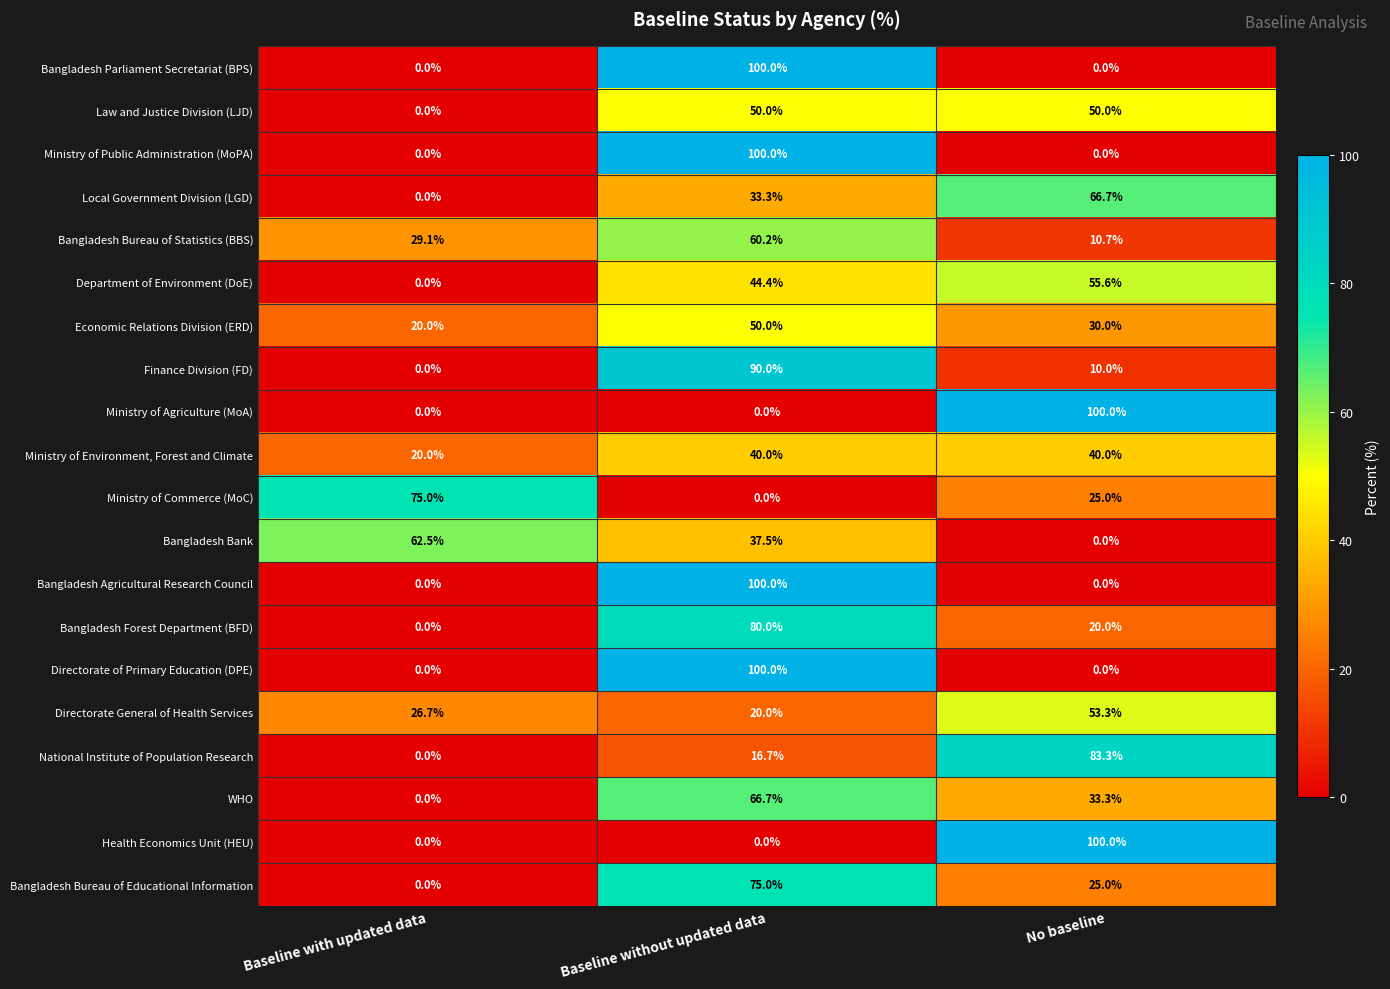

What is the total value across all series at Baseline with updated data?

233.3